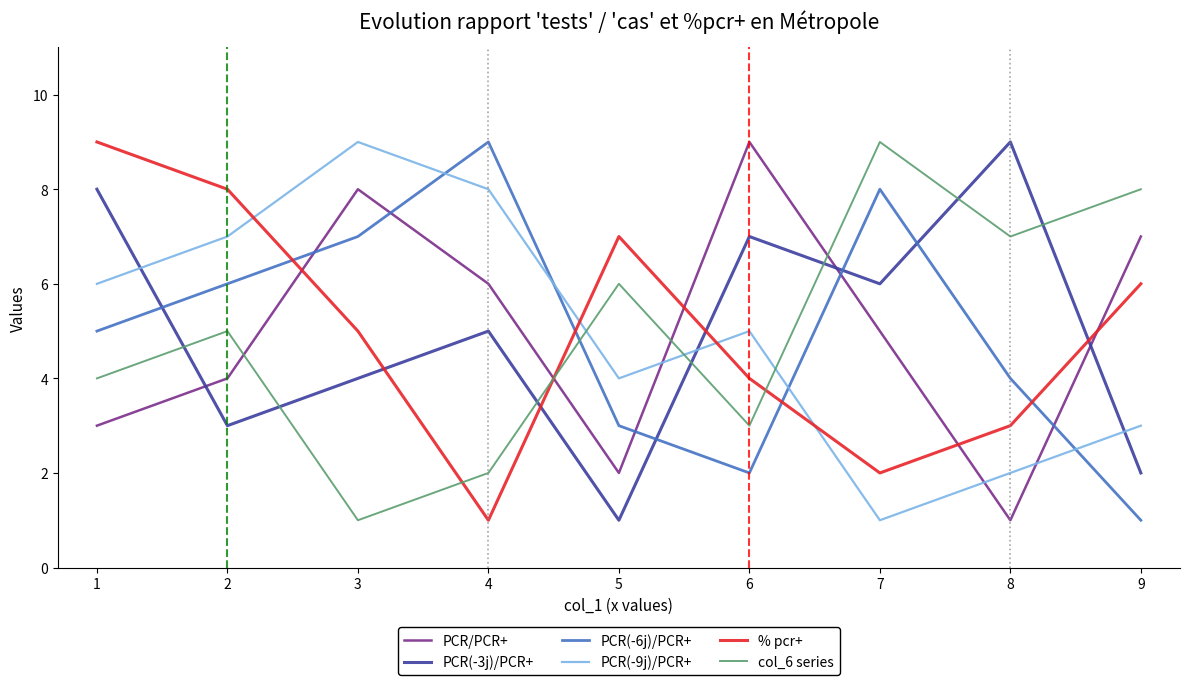

Between 4 and 8, which series saw the biggest shift?

PCR(-9j)/PCR+